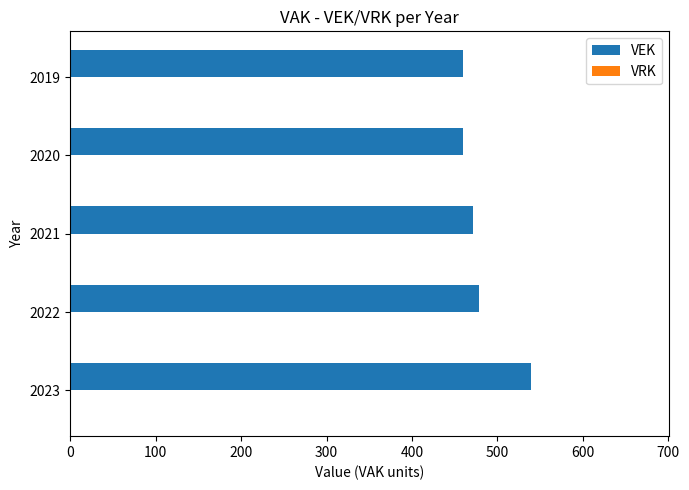

How many bars are there in total?

5